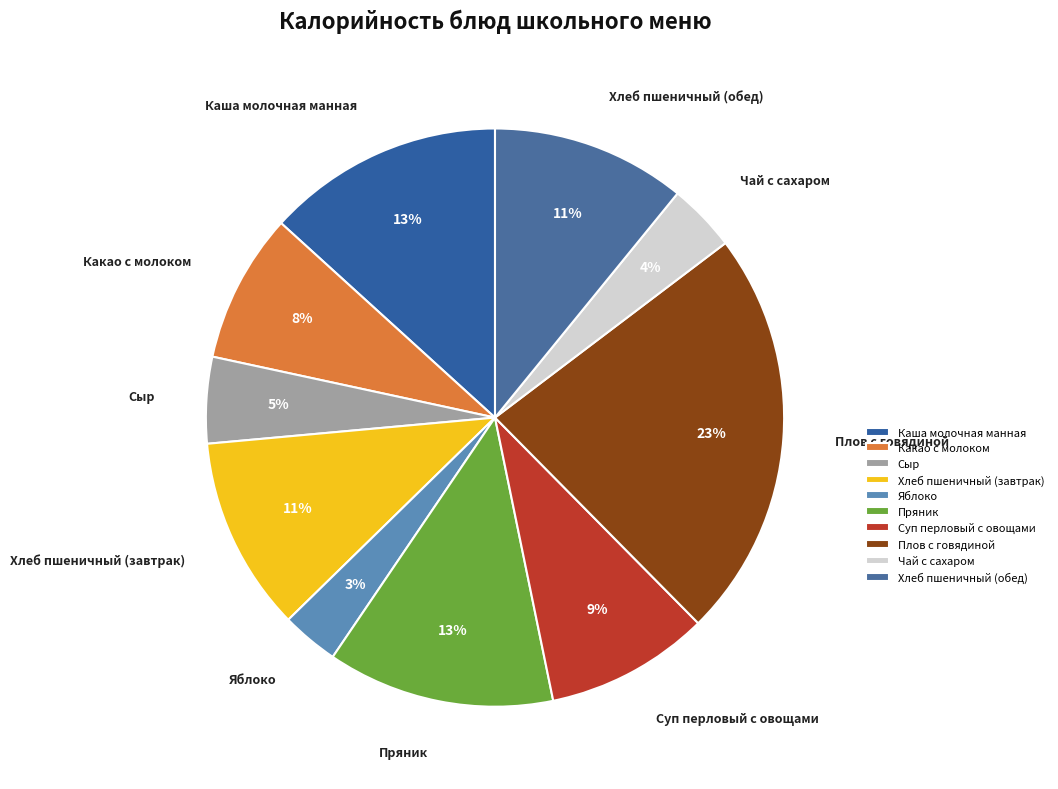

Count the number of slices in the pie.

10